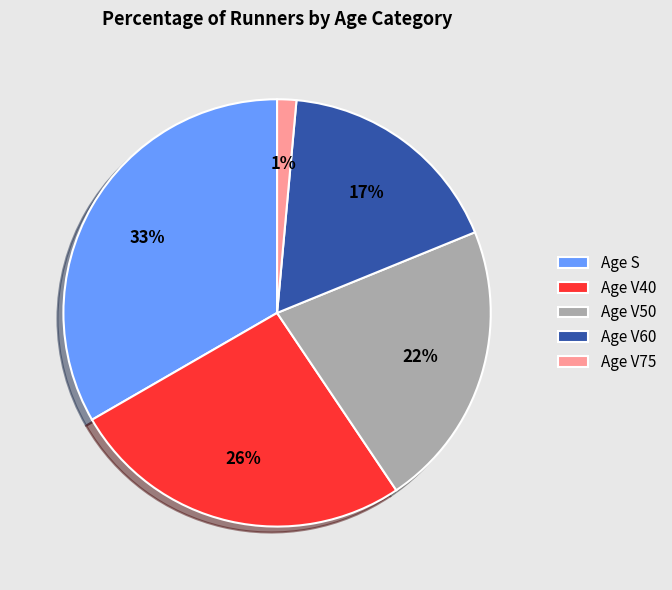

Is there a majority slice in this chart?

No